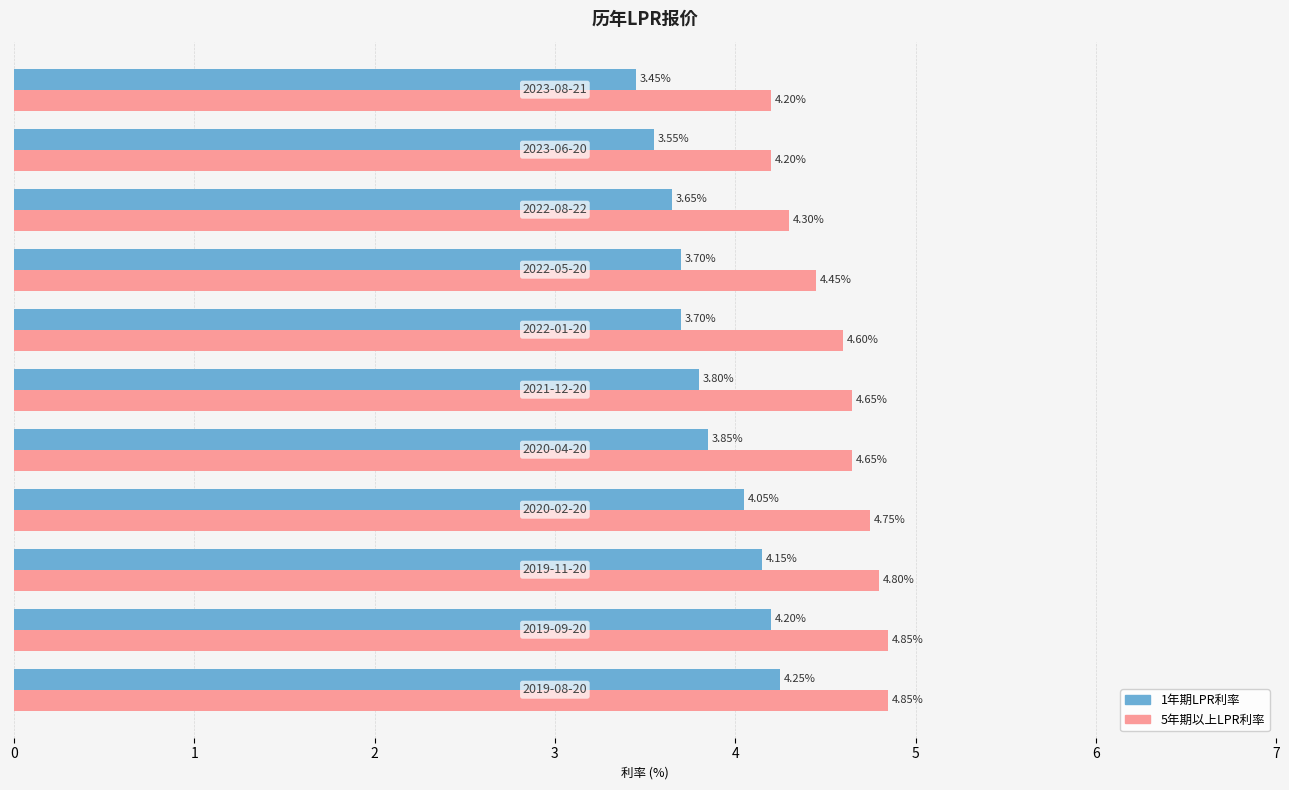

Which series has the largest range (max minus min)?

1年期LPR利率